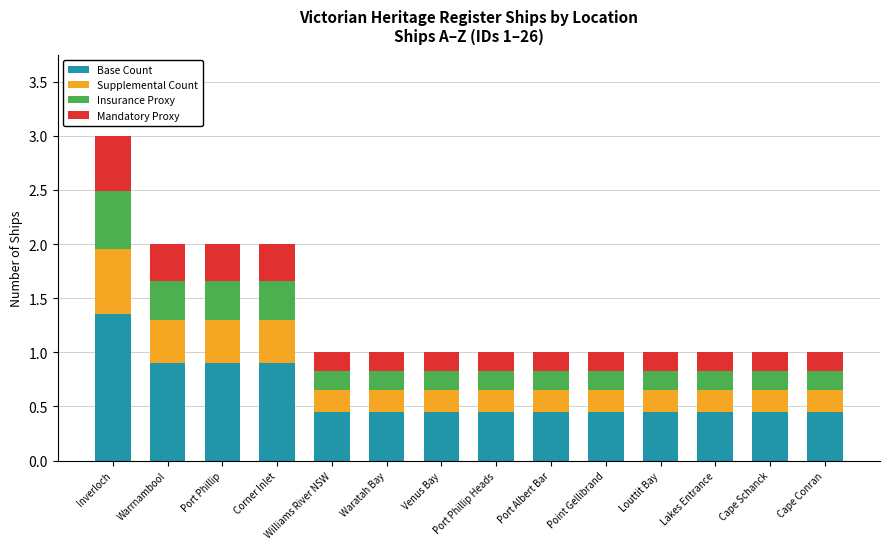

Which category has the highest value in the Base Count series?

Inverloch